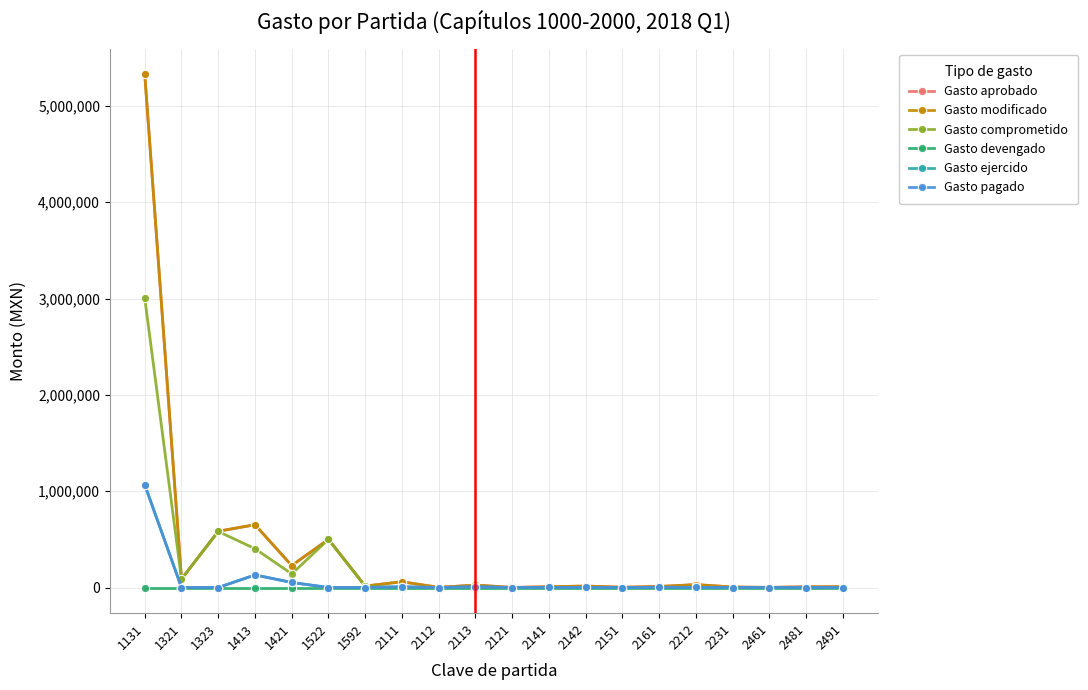

What is the sum of the Gasto modificado values at 1421 and 2461?

229302.0